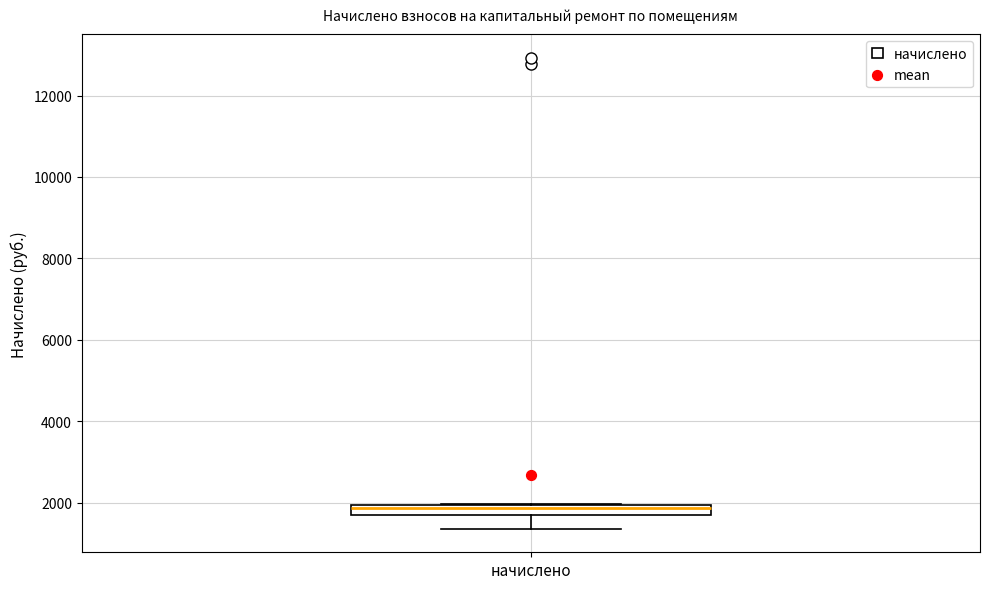

Where does the lower whisker of the box for начислено end on the y-axis? The values are not printed on the chart, so give them approximately, as read against the axis.

1400